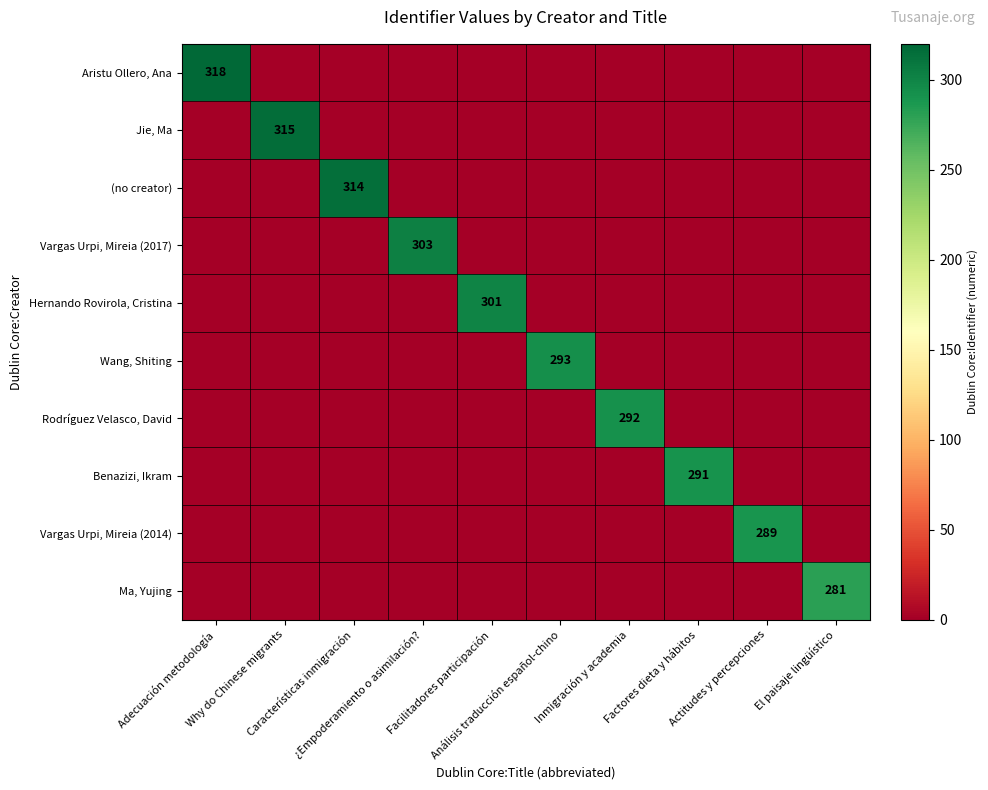

Count the number of data series in this chart.

10